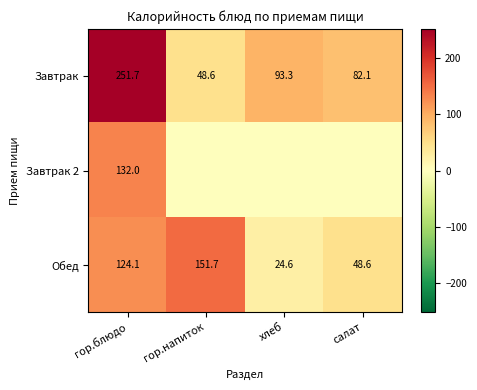

What is the difference between the highest and lowest values at гор.блюдо?

127.6